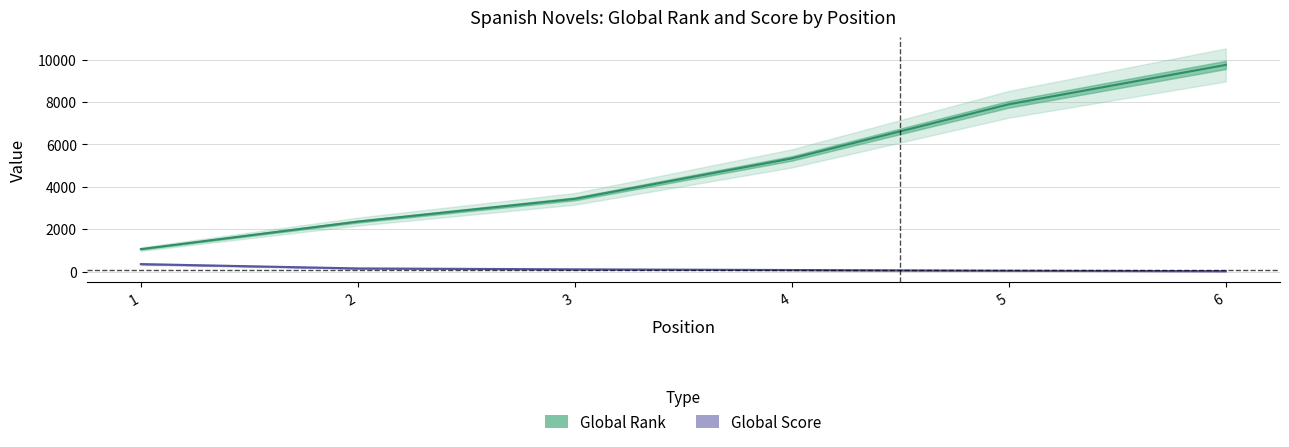

Is it true that Global Rank equals 5866 at 6?

False